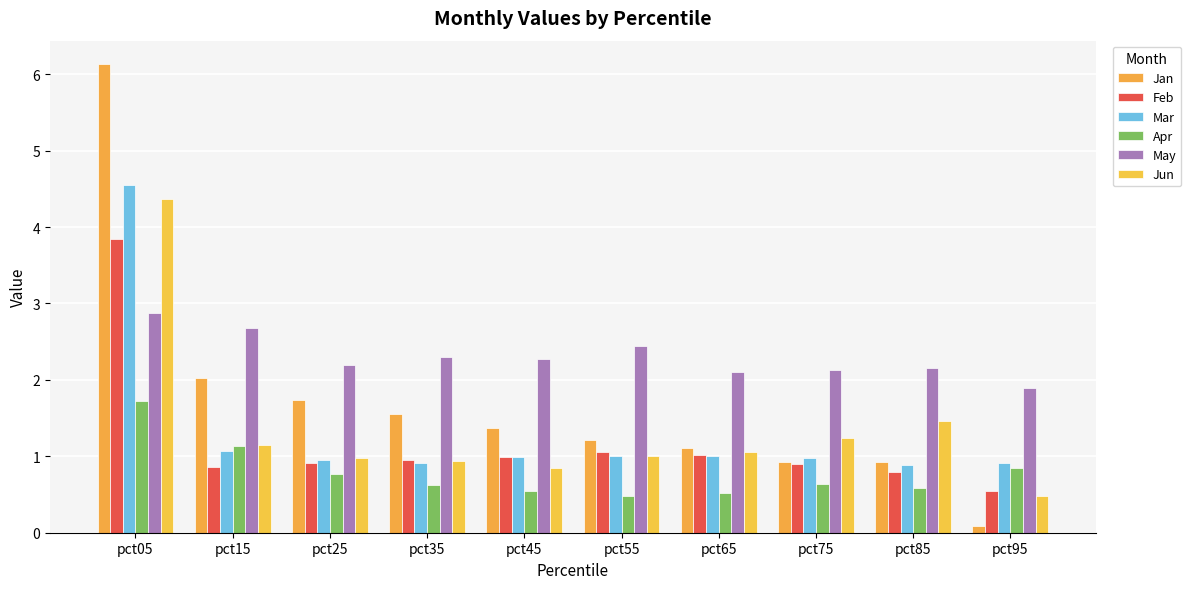

What is the difference between the maximum and minimum values in the Jun series?

3.9